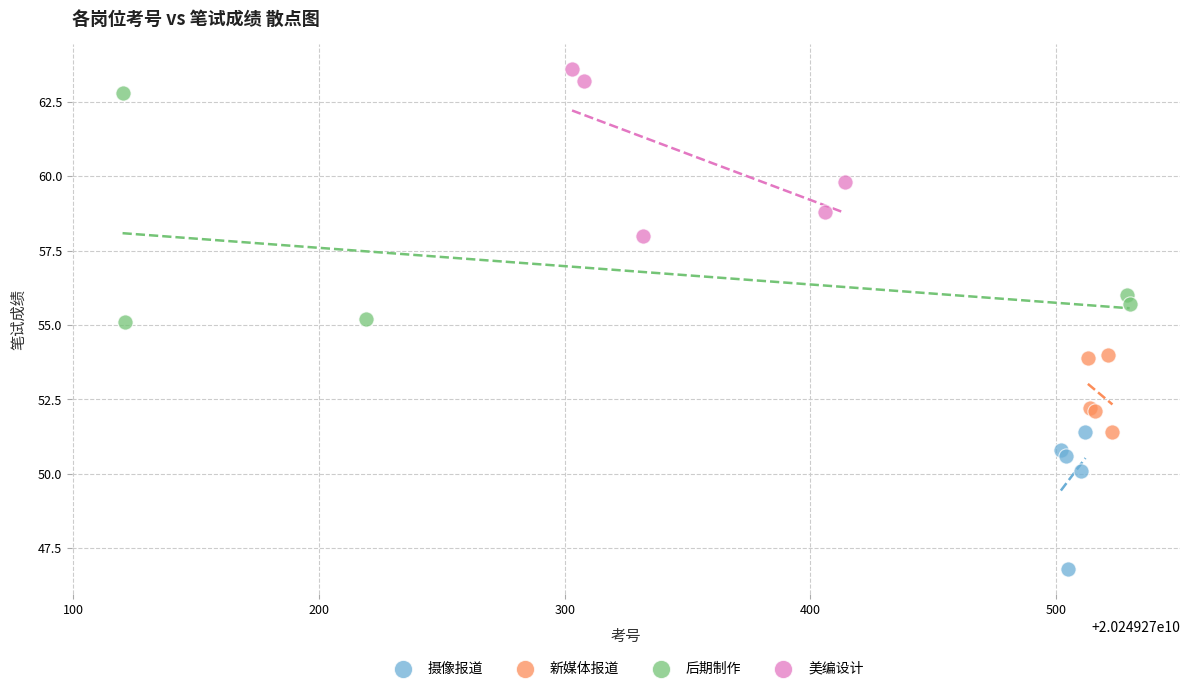

What are all the series names shown in the legend?

摄像报道, 新媒体报道, 后期制作, 美编设计